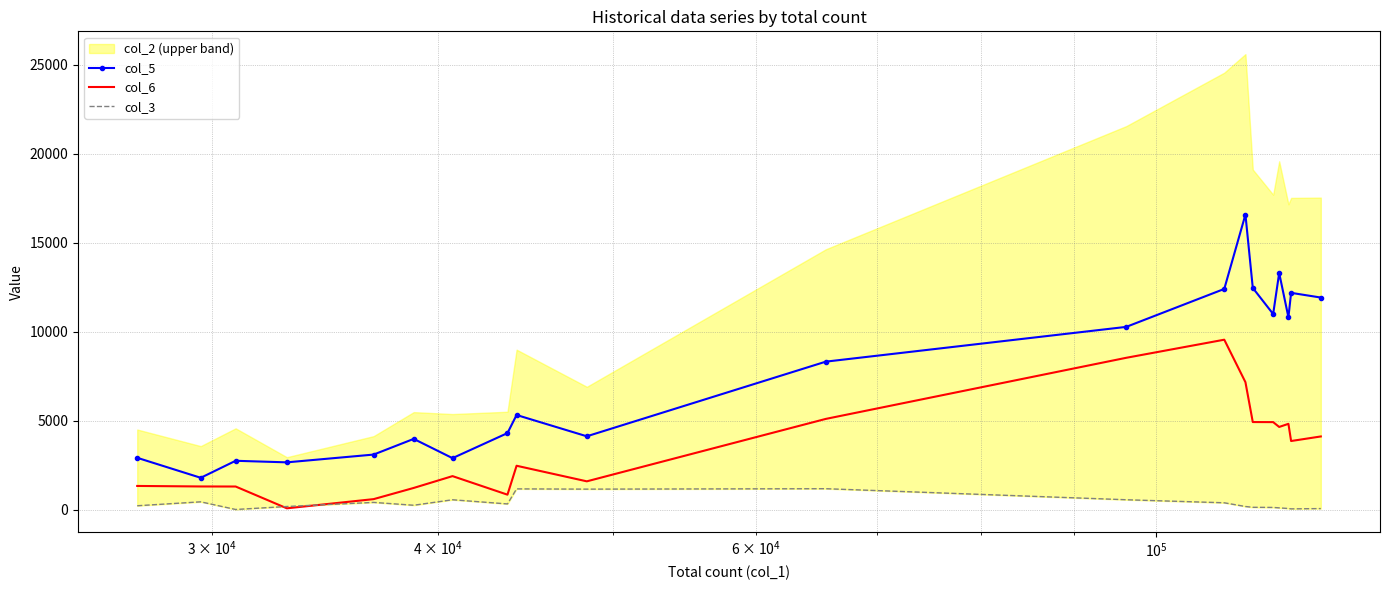

How many data points in col_3 are less than 266?

10